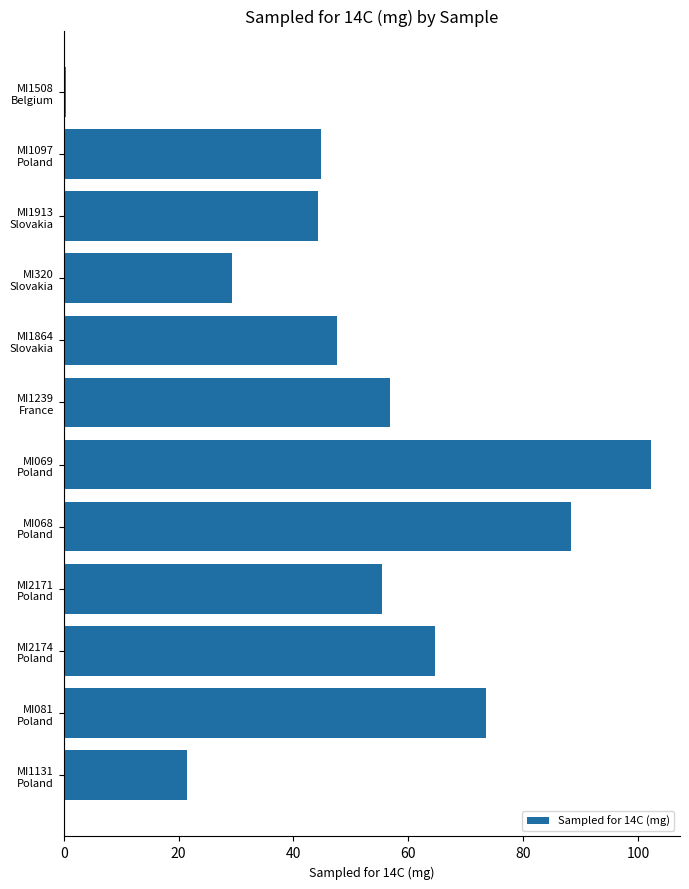

What is the average value?

52.4